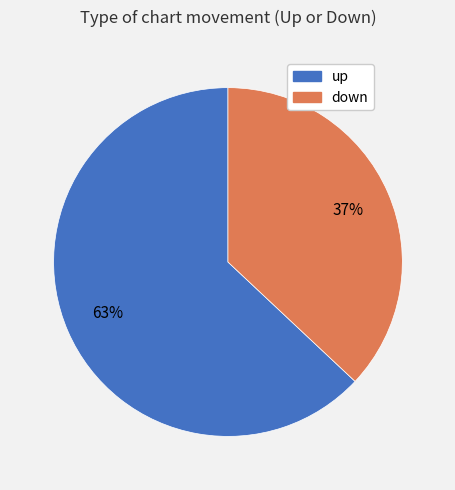

Is the sum of up and down greater than half?

Yes